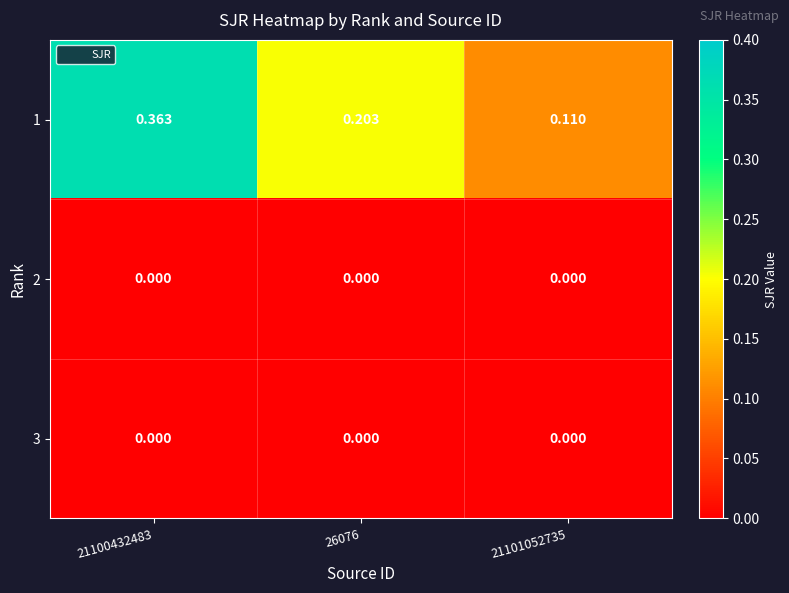

At how many categories does at least one series exceed 0?

3